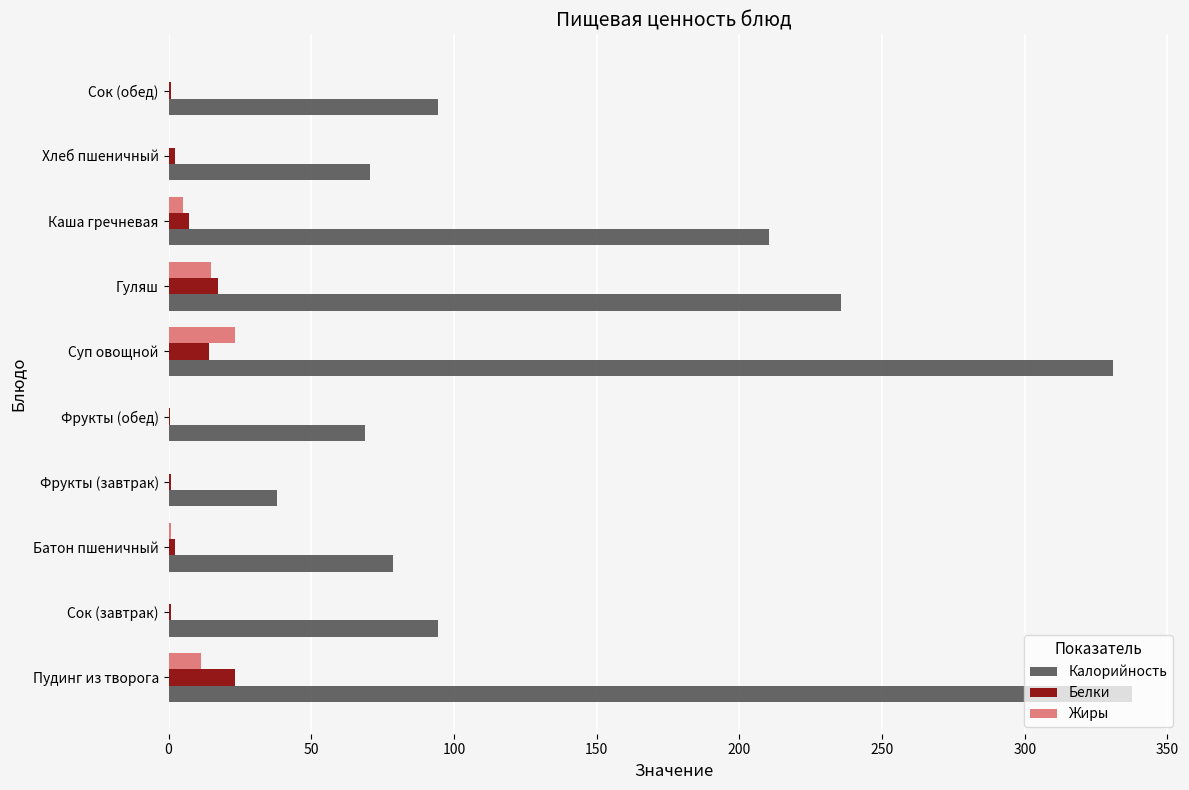

True or false: Калорийность has a value of 69.0 at Фрукты (обед).

True